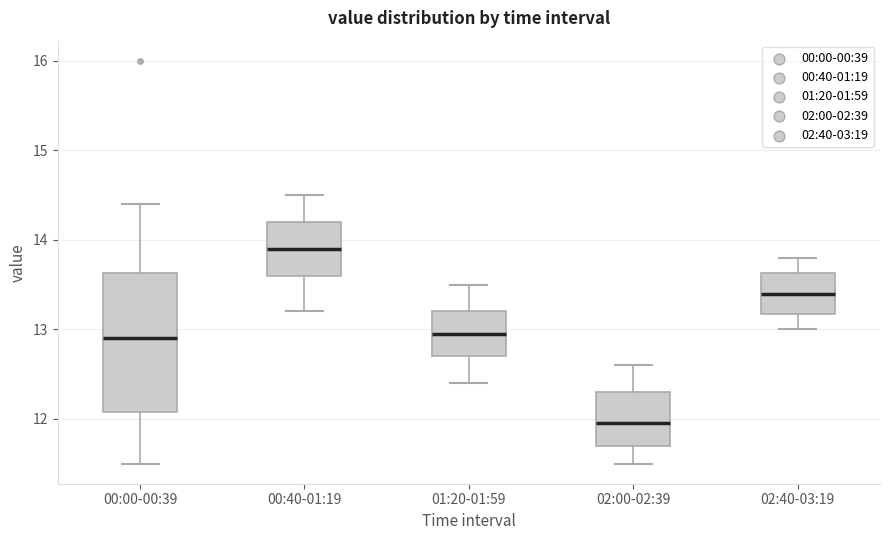

Comparing the boxes themselves (not the whiskers), which one is the tallest?

00:00-00:39